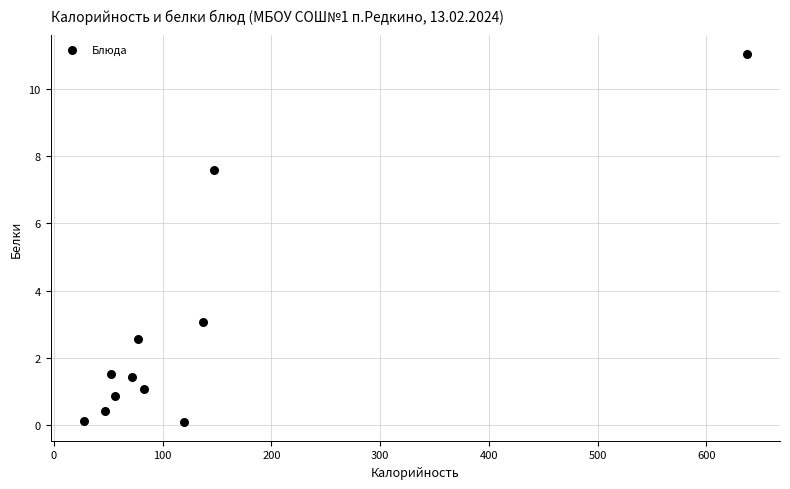

What Y value in the scatter plot is closest to 5?

3.1